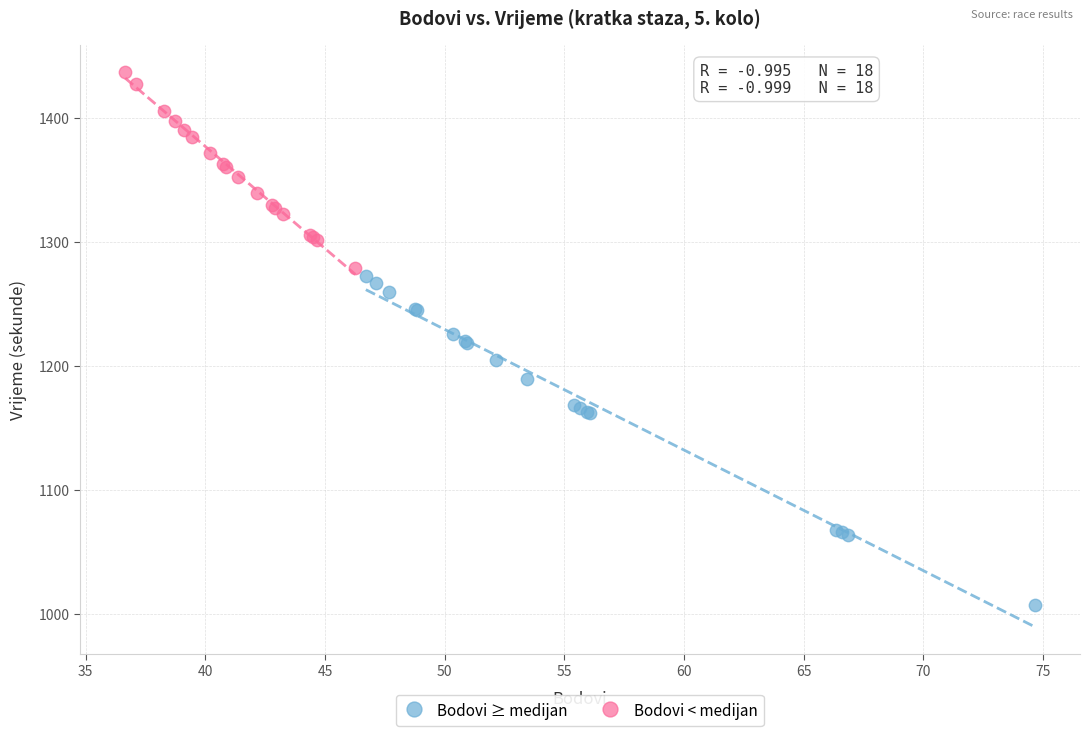

Which series contains the lowest Y value?

Bodovi ≥ medijan